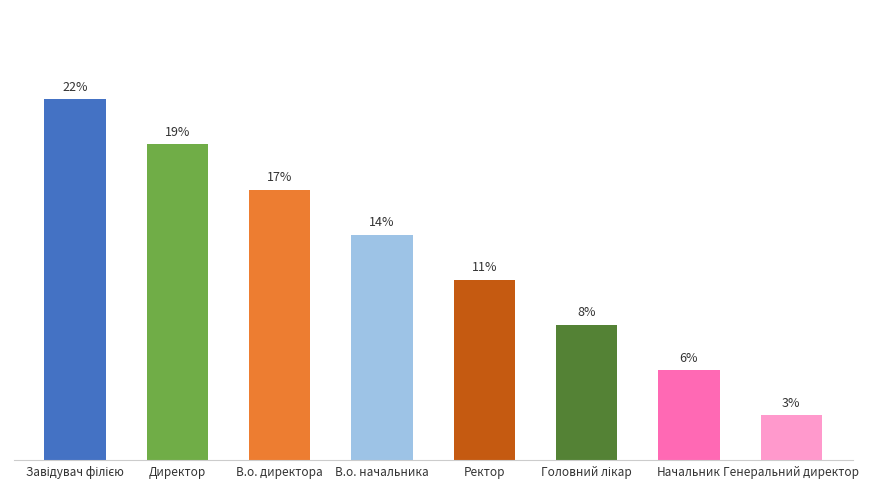

Where does the data first go above 13?

Завідувач філією